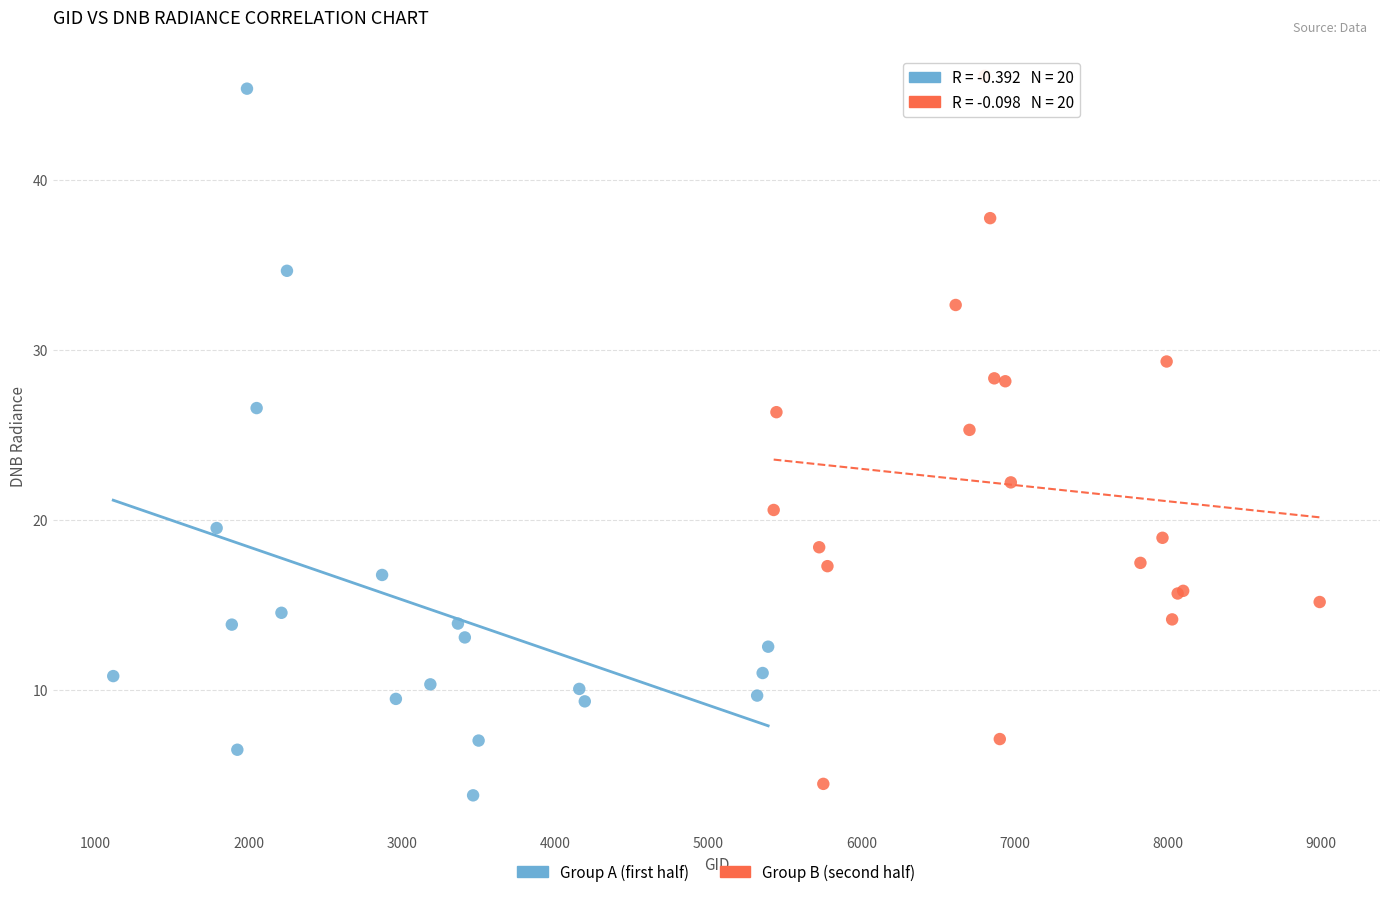

Which series reaches the maximum Y coordinate?

Group B (second half)